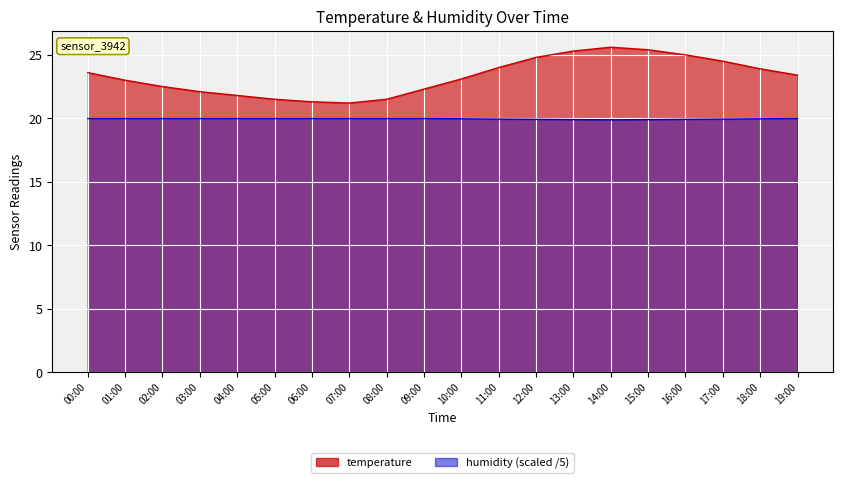

True or false: humidity has more than 0 interior local peaks.

False